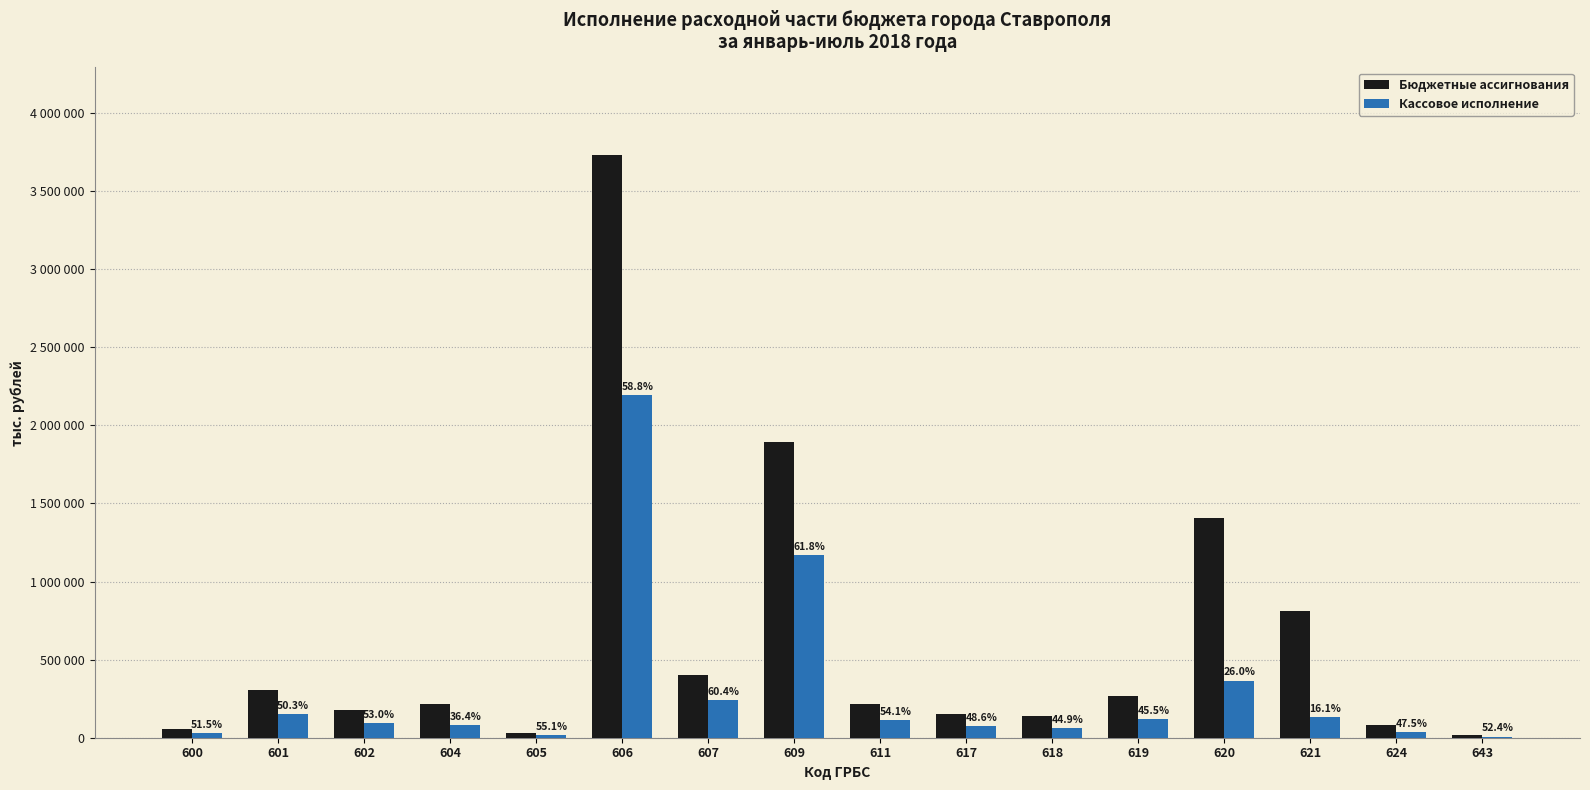

Are the bars horizontal?

No